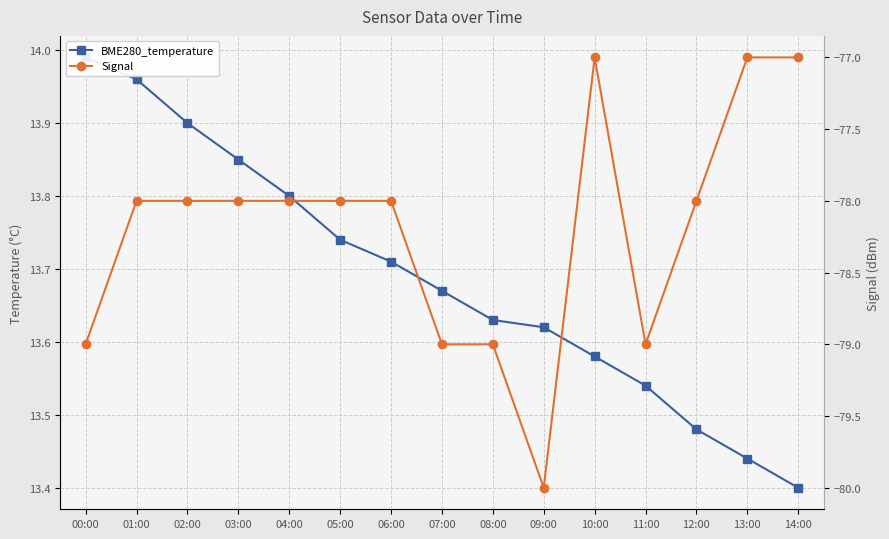

What is the value of the Signal point at the 15th from the left?

-77.0